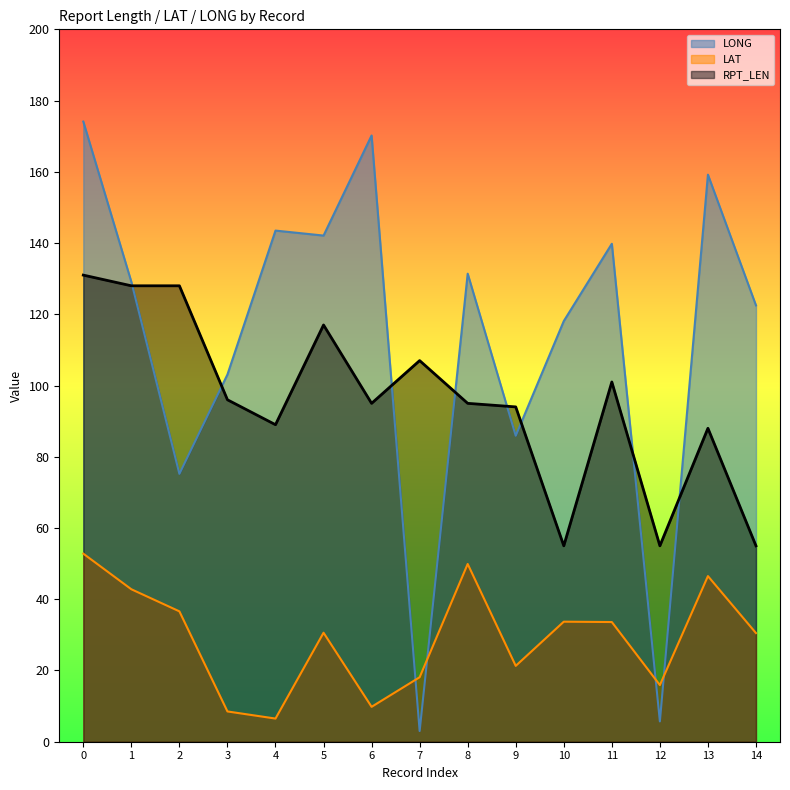

What is the value of the LAT point at the 13th from the left?

15.9